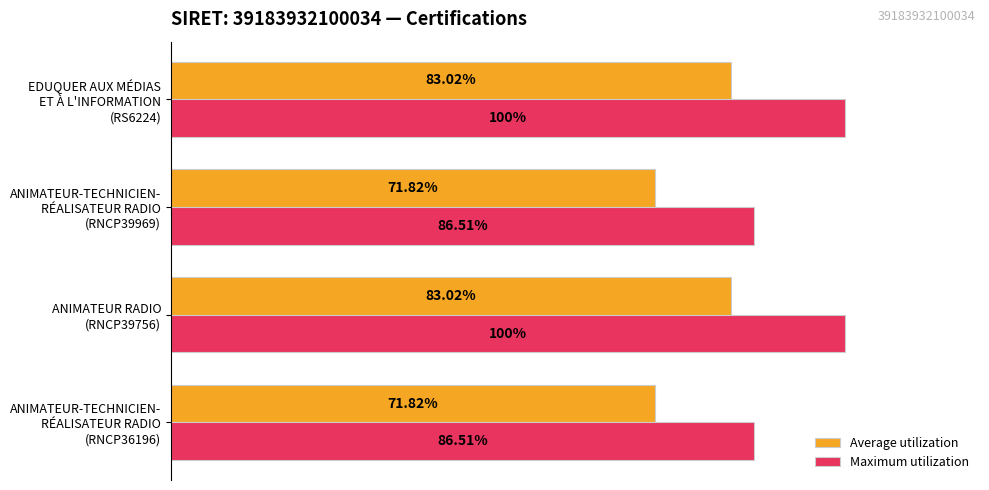

List the series in order of their peak value, lowest first.

Average utilization, Maximum utilization